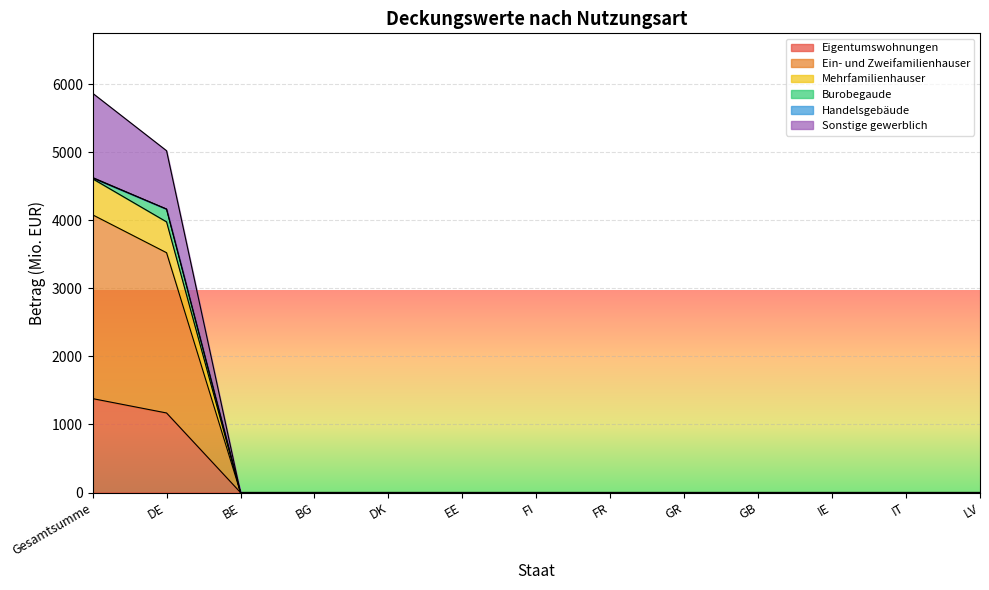

True or false: Ein- und Zweifamilienhauser and Mehrfamilienhauser cross at least once.

False